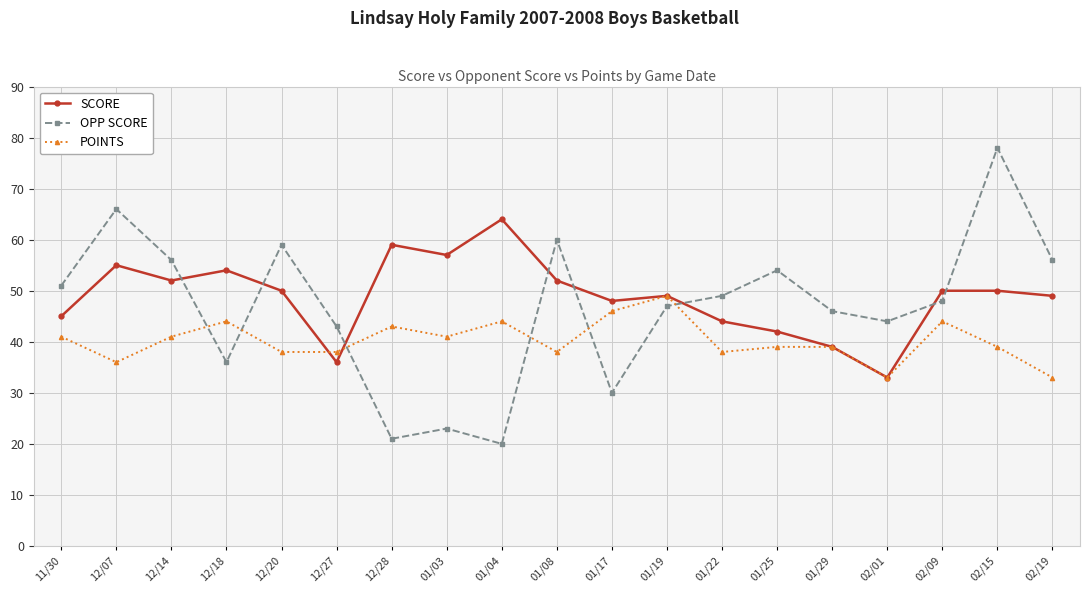

What is the difference between the highest and lowest values at 02/19?

23